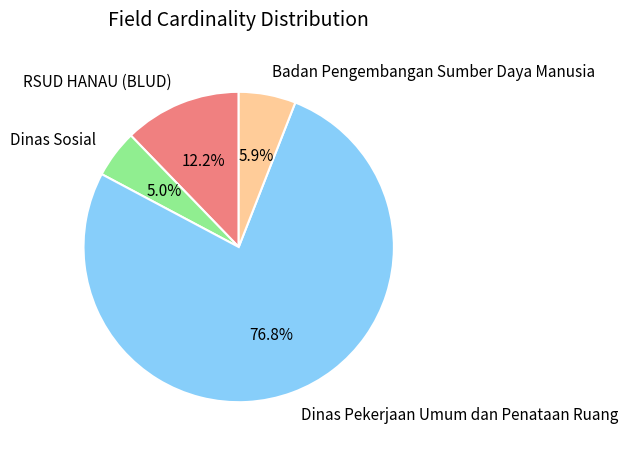

Between Badan Pengembangan Sumber Daya Manusia and Dinas Pekerjaan Umum dan Penataan Ruang, which is larger?

Dinas Pekerjaan Umum dan Penataan Ruang